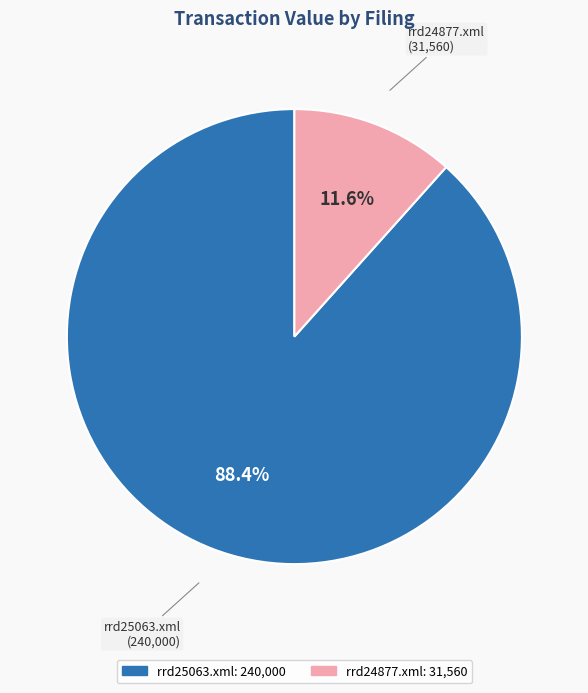

Which slice is the largest?

rrd25063.xml